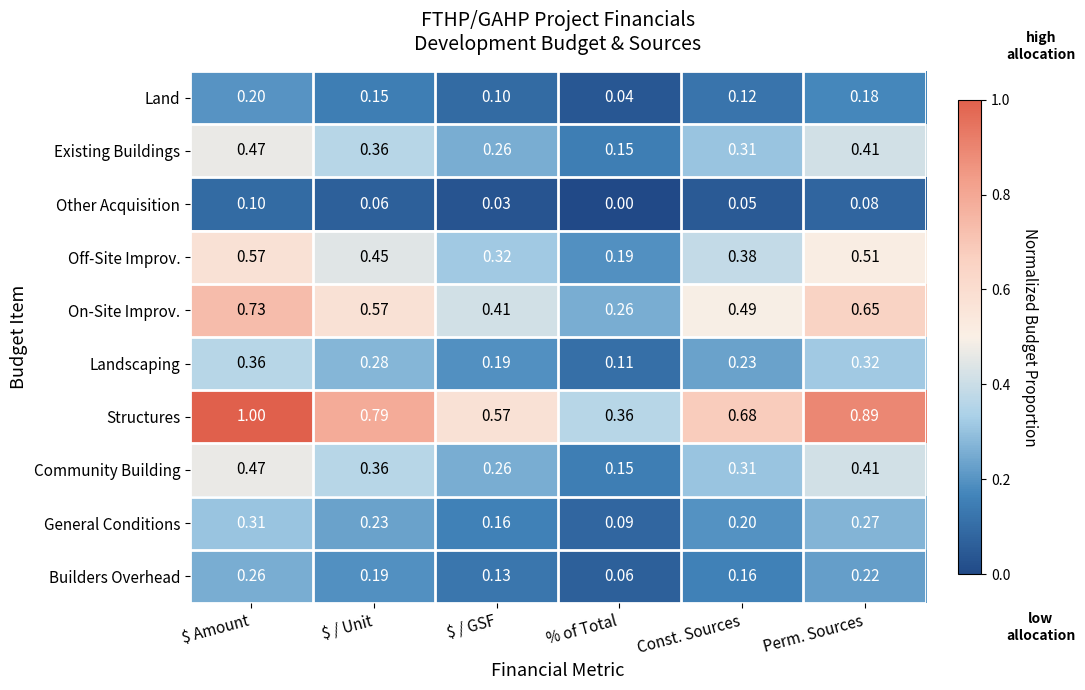

Which series has the largest range (max minus min)?

Structures